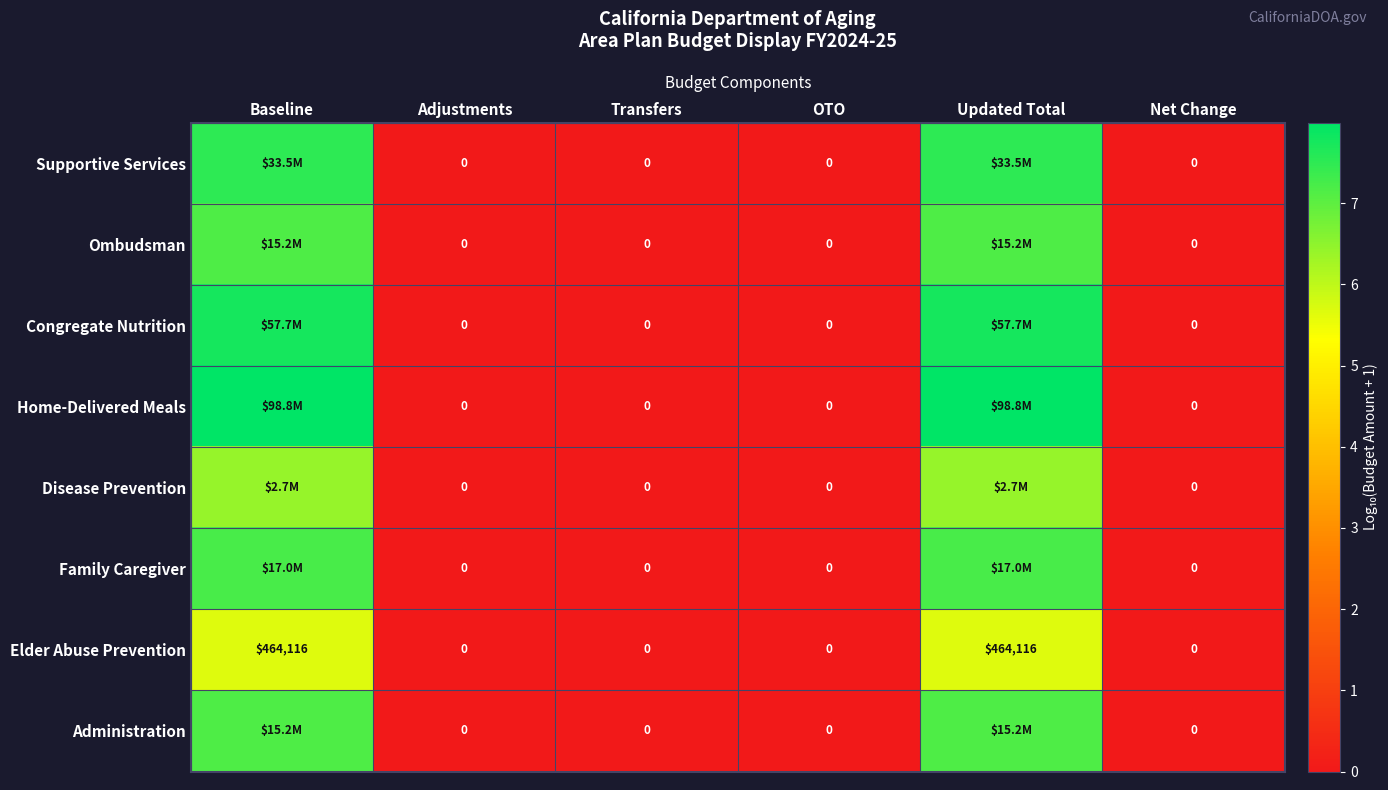

The Elder Abuse Prevention series shows 0.0 at Transfers. True or false?

True